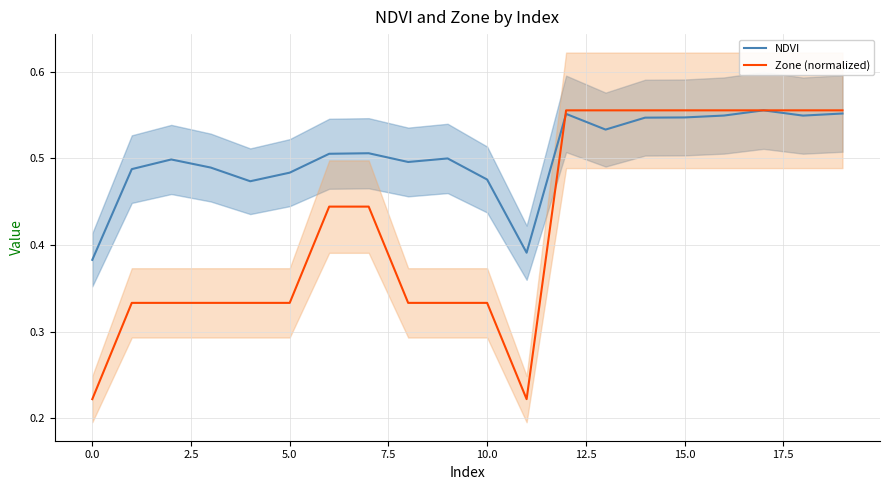

In Zone (normalized), how many points are lower than both neighbors (excluding endpoints)?

1